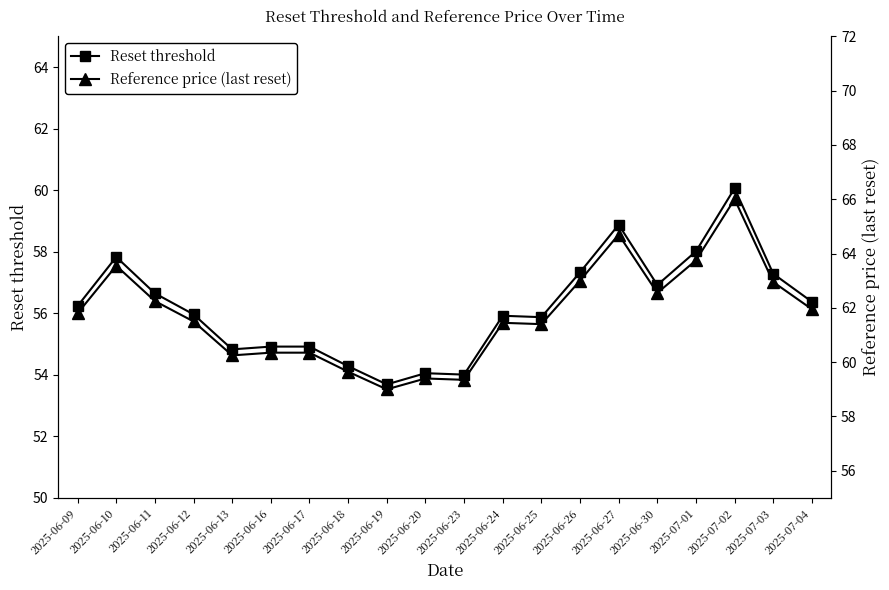

Which series has the largest total across all categories?

Reference price (last reset)